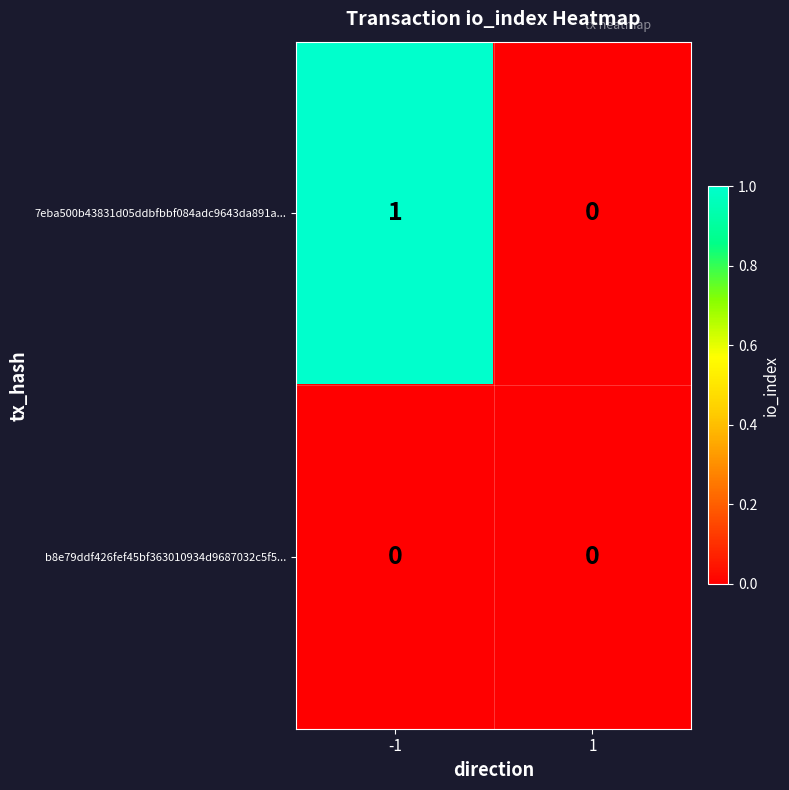

At which category is the sum across all series the highest?

-1